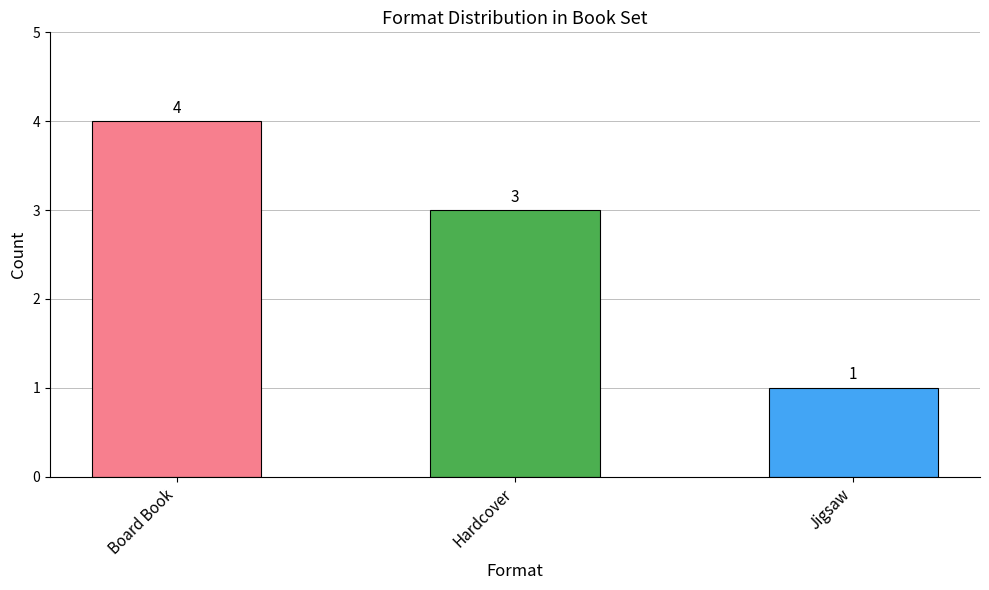

What is the value of the 1st bar from the left?

4